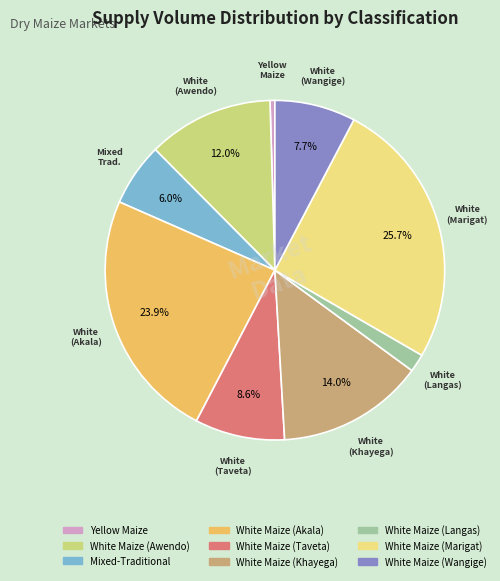

Is there a majority slice in this chart?

No